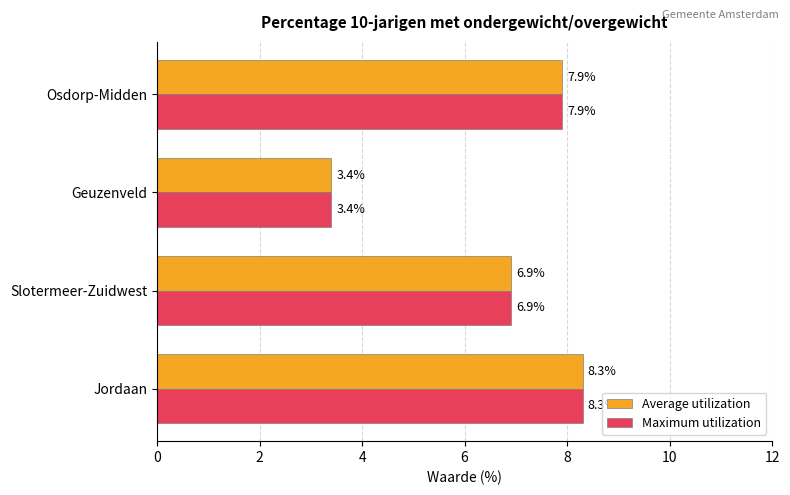

How many categories are shown in the chart?

4